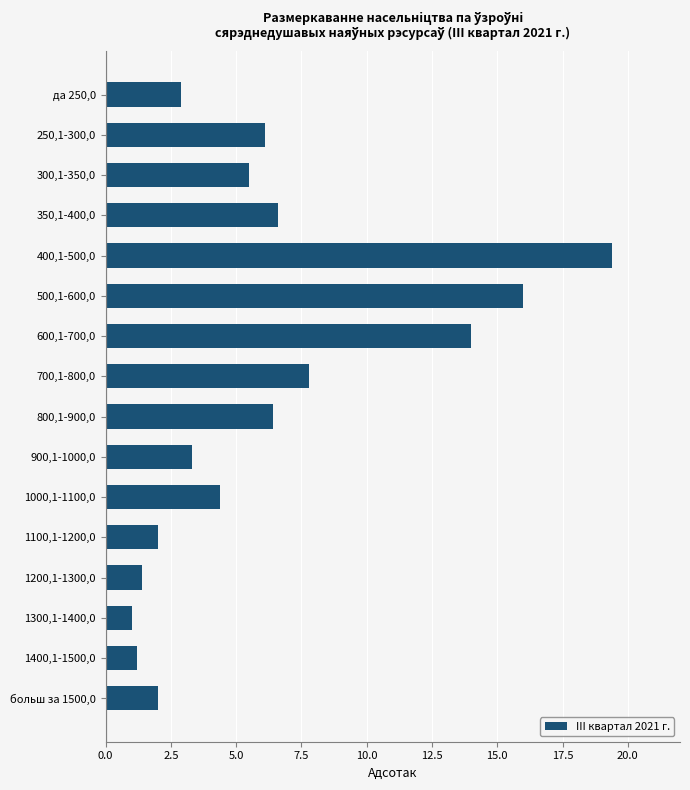

The chart shows a value of 14.0 at 600,1-700,0. True or false?

True